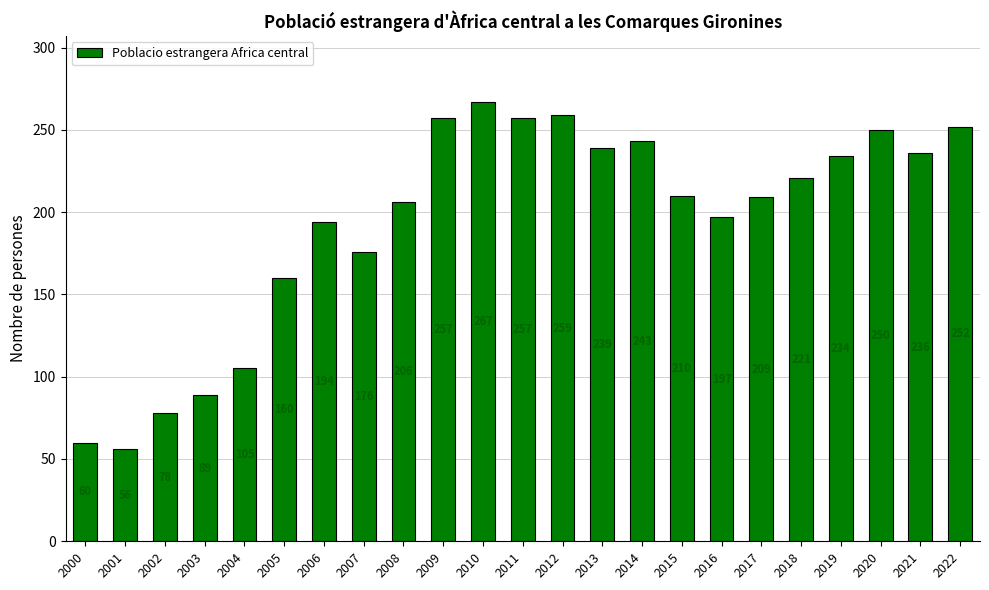

The value at 2016 is 197. True or false?

True